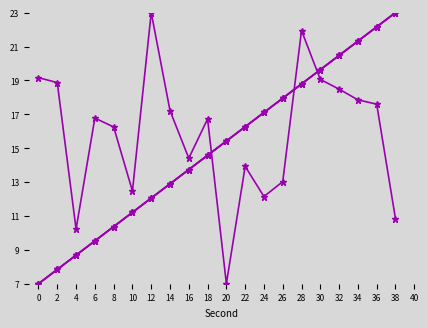

Is this an area chart (filled region under the line)?

No